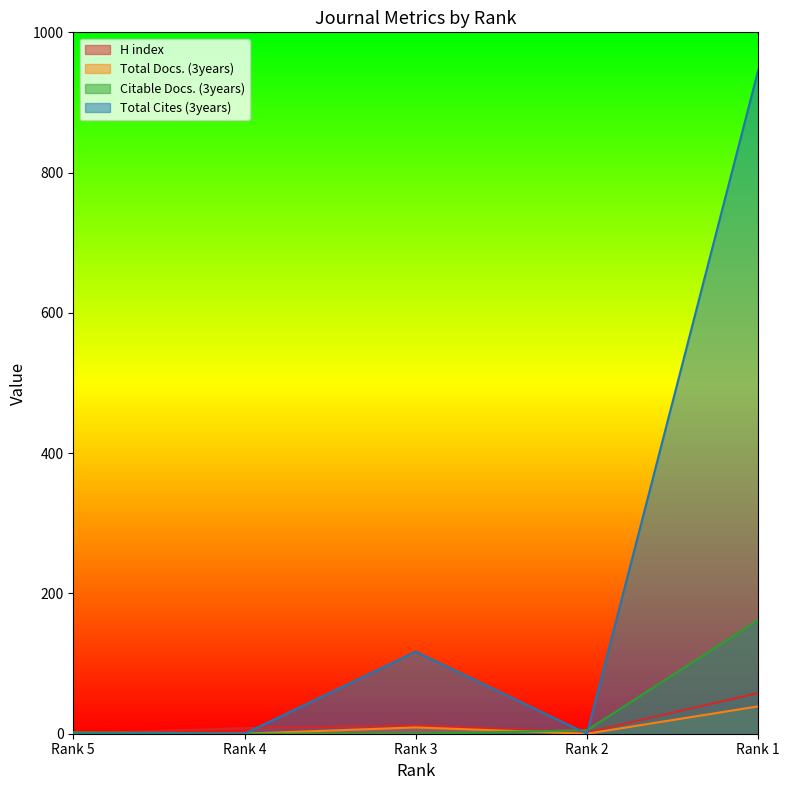

Count the number of data series in this chart.

4